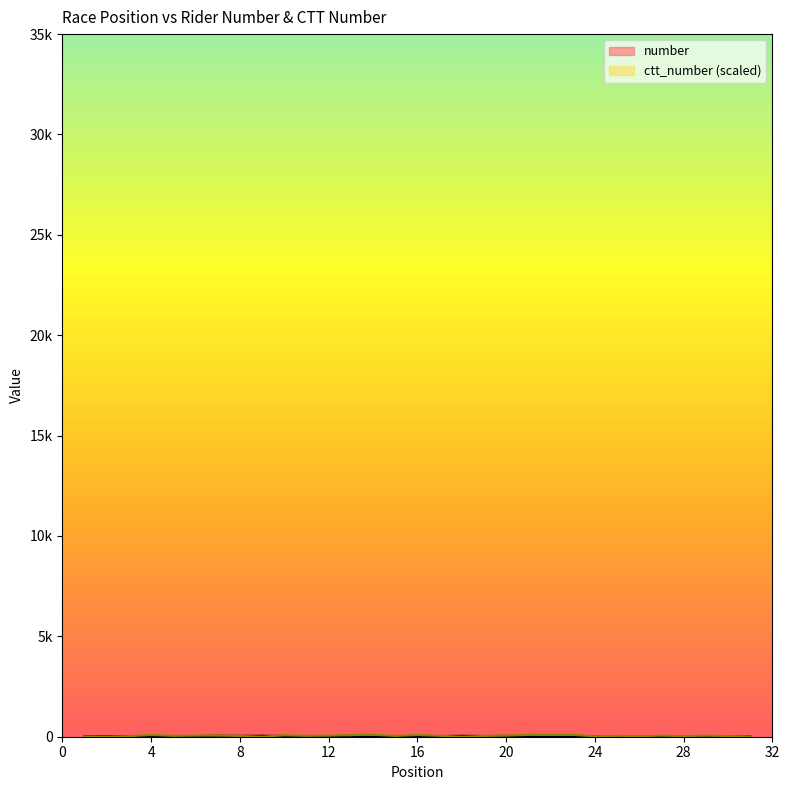

Rank the series by their average value, from highest to lowest.

ctt_number, number